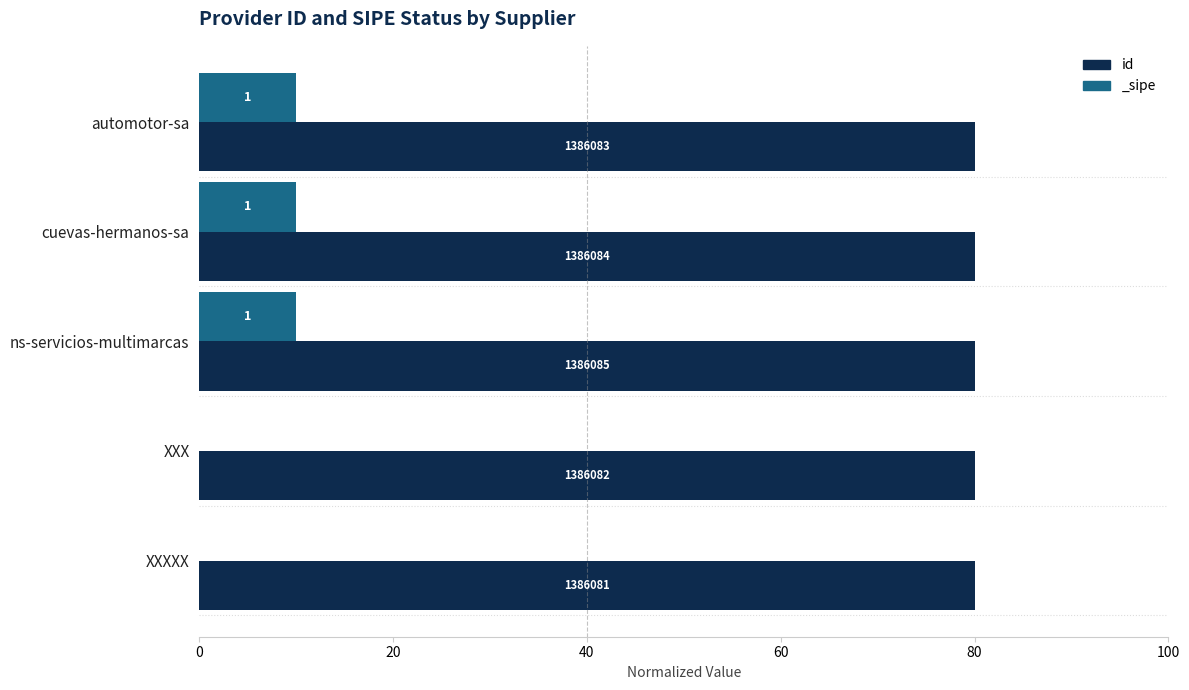

Are the bars horizontal?

Yes